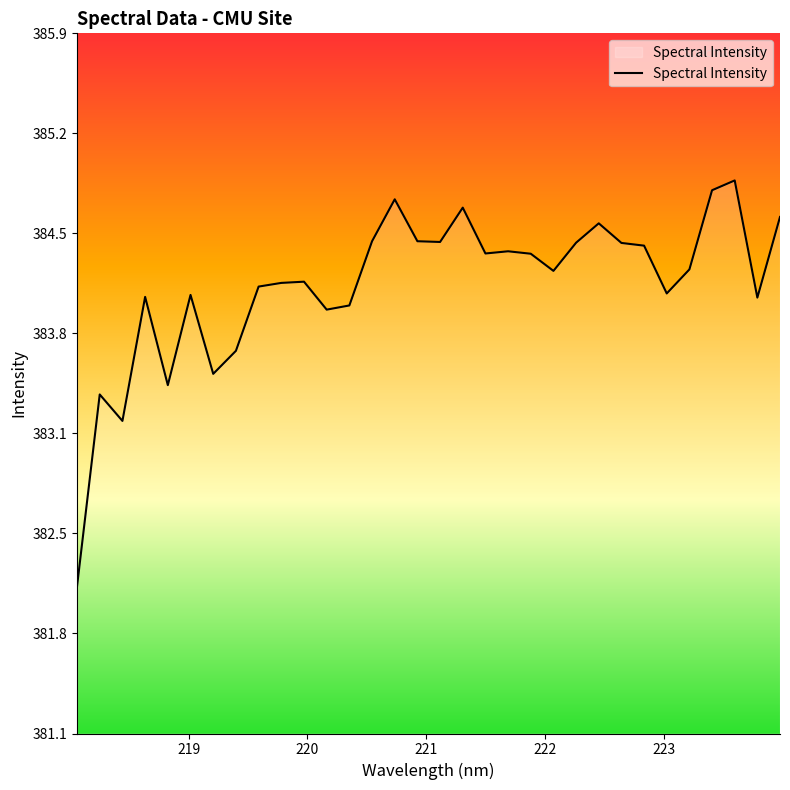

Is this an area chart (filled region under the line)?

No